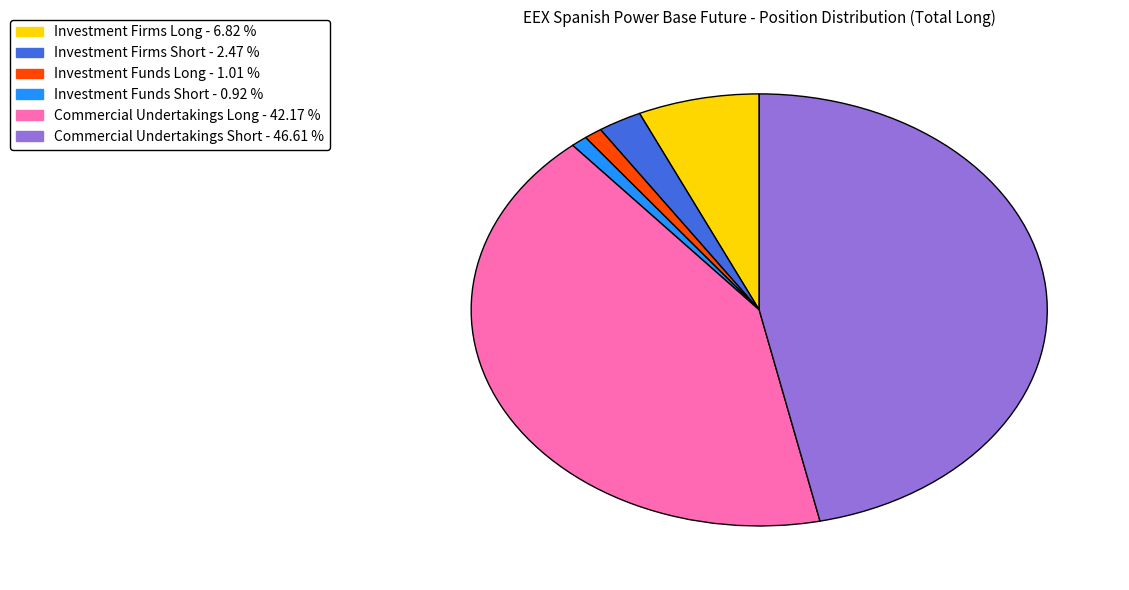

Is there a majority slice in this chart?

No